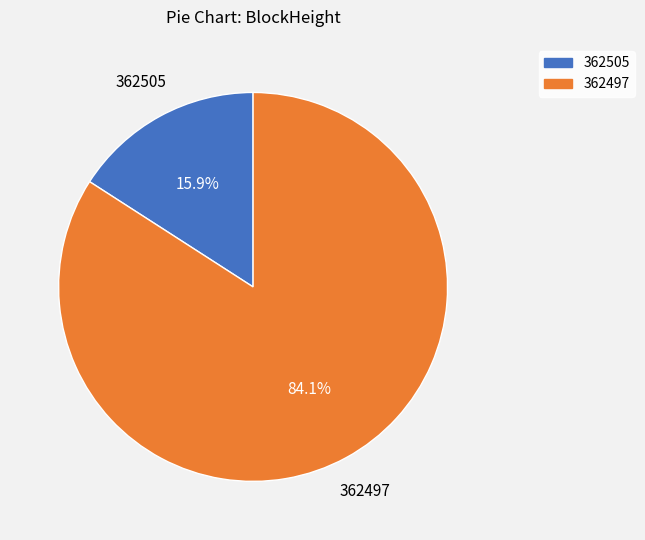

Do 362497 and 362505 together represent more than half of the pie?

Yes